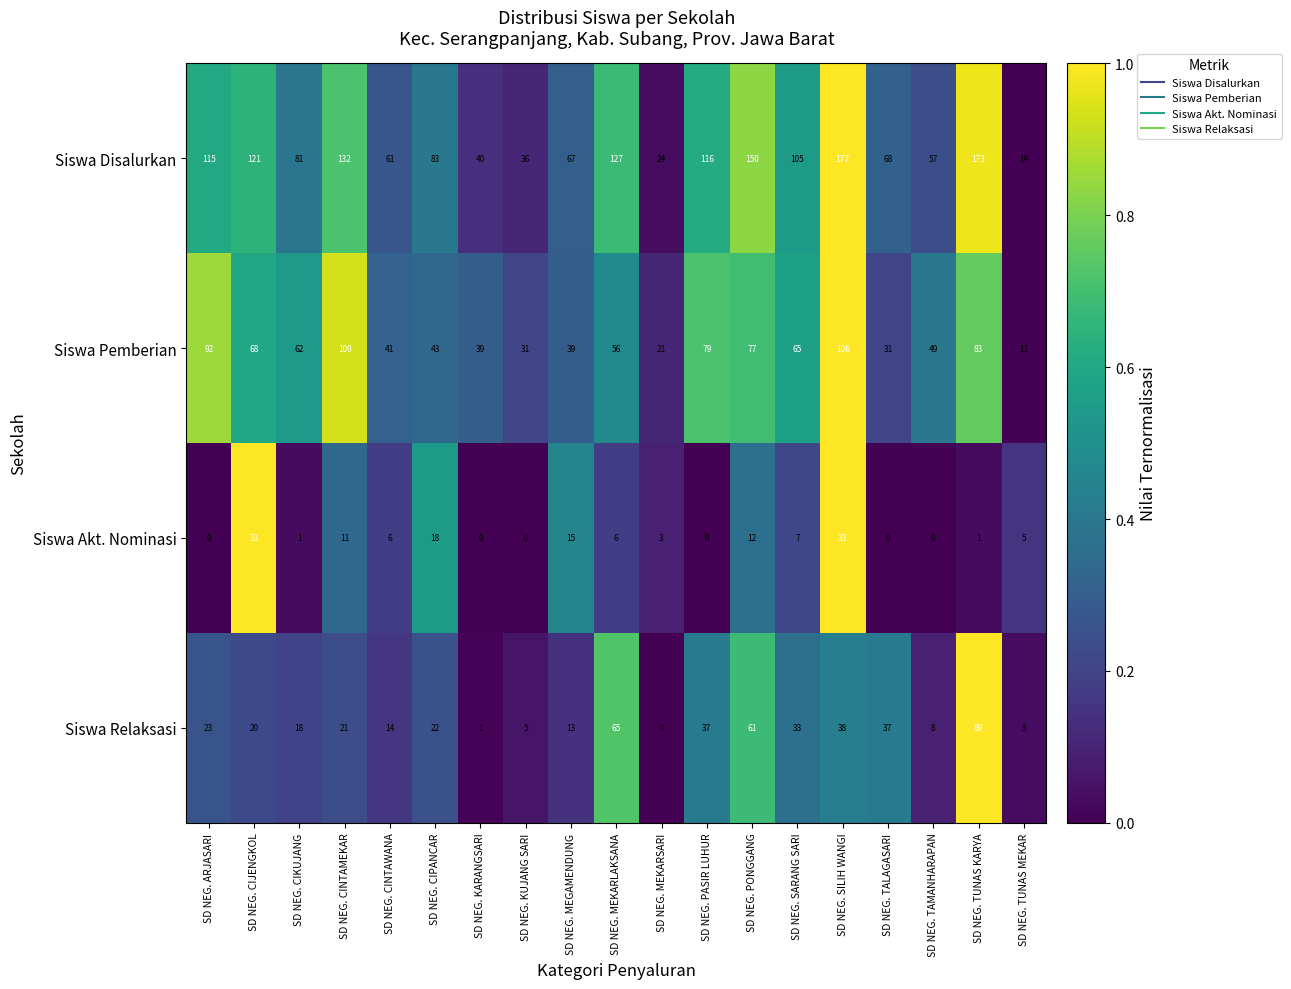

Which category has the lowest value in the Siswa Relaksasi series?

SD NEG. MEKARSARI